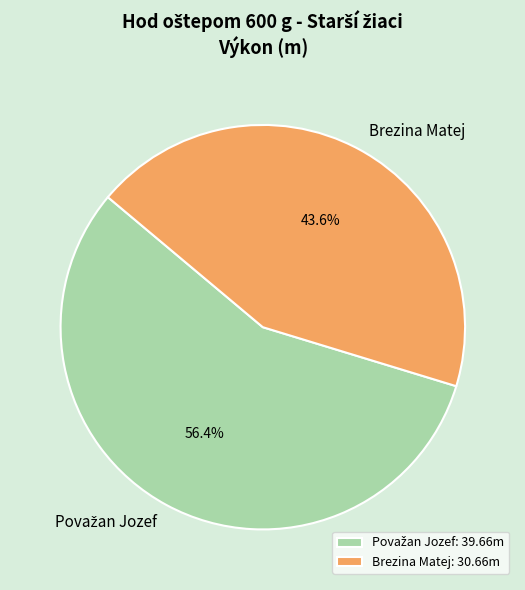

How many slices are in this pie chart?

2